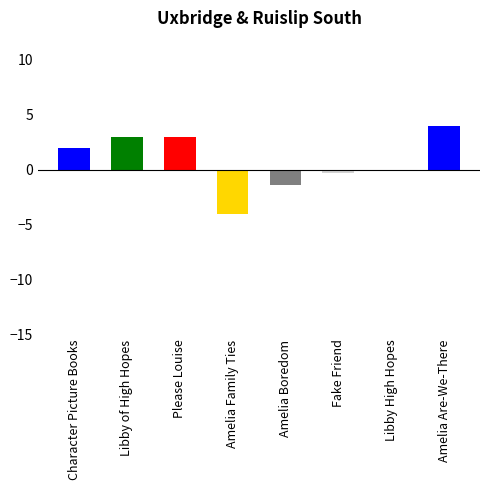

Reading left to right, what are all the values shown in this chart?

2.0	3.0	3.0	-4.0	-1.4	-0.3	-0.1	4.0